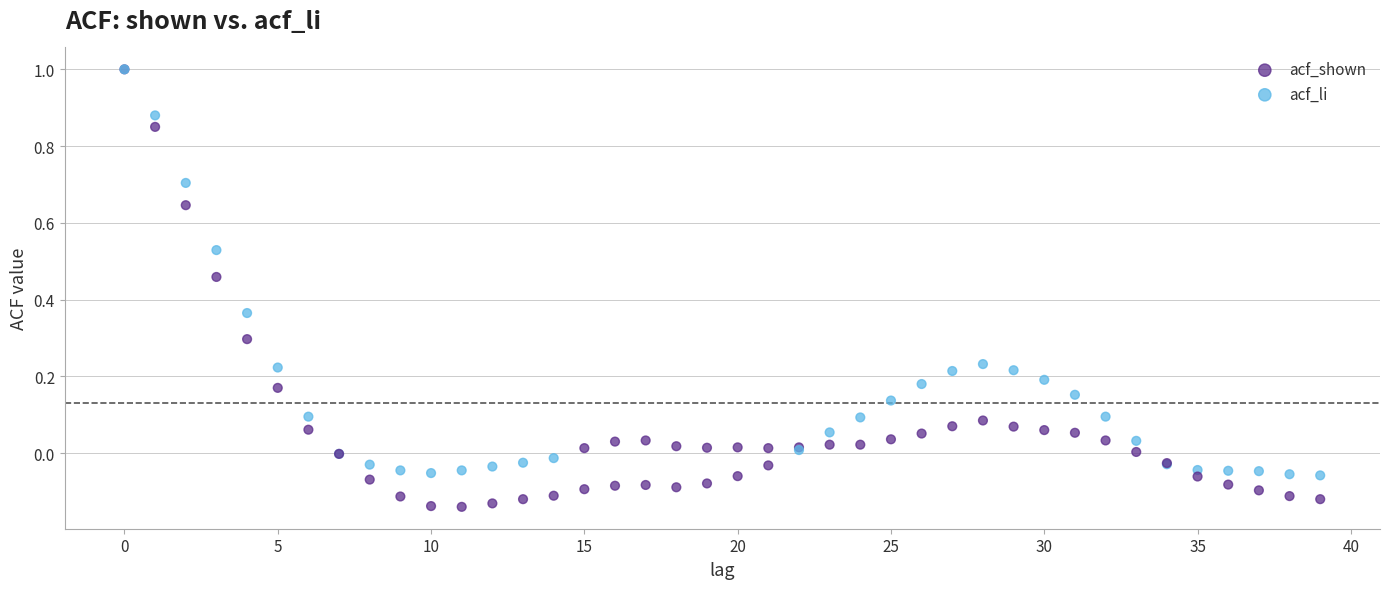

What are all the series names shown in the legend?

acf_shown, acf_li